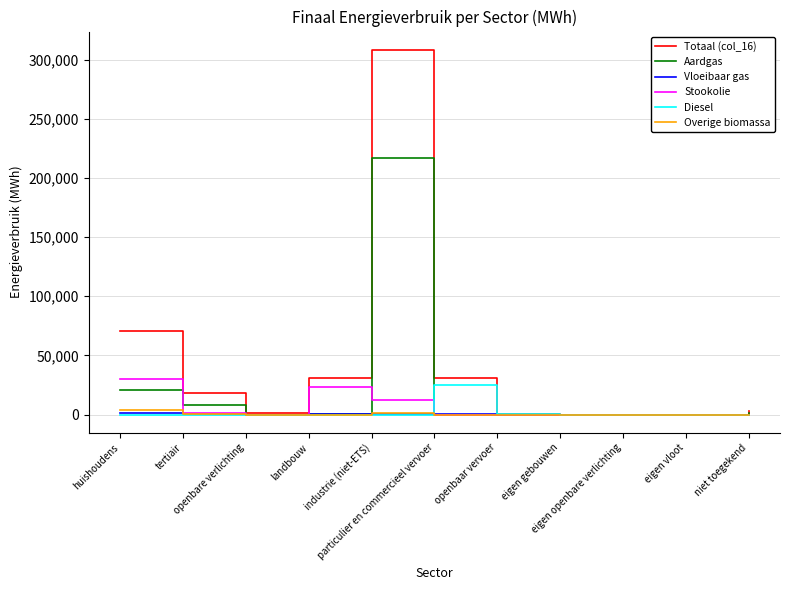

What is the maximum value for Totaal (col_16)?

308311.6